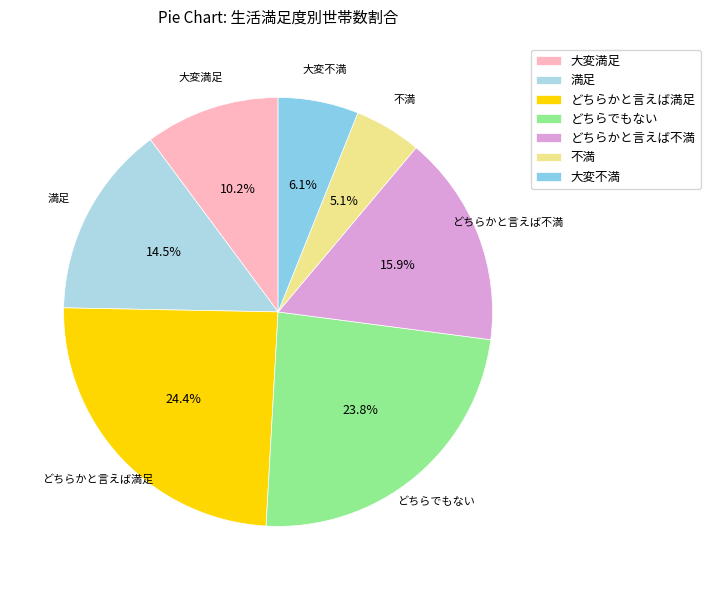

To the nearest percent, what is the difference between the どちらかと言えば満足 and 満足 slice percentages?

10%